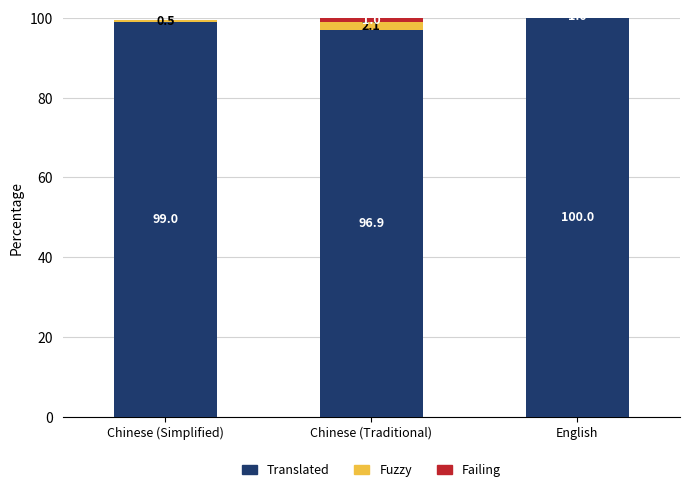

What is the total value across all series at English?

101.0